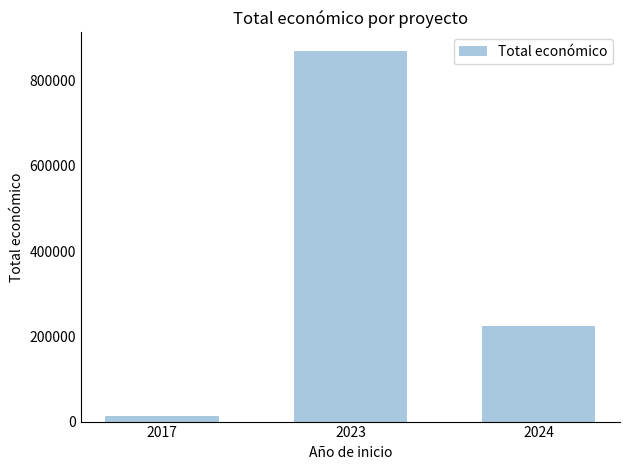

Is it true that the value at 2017 is 12000?

True